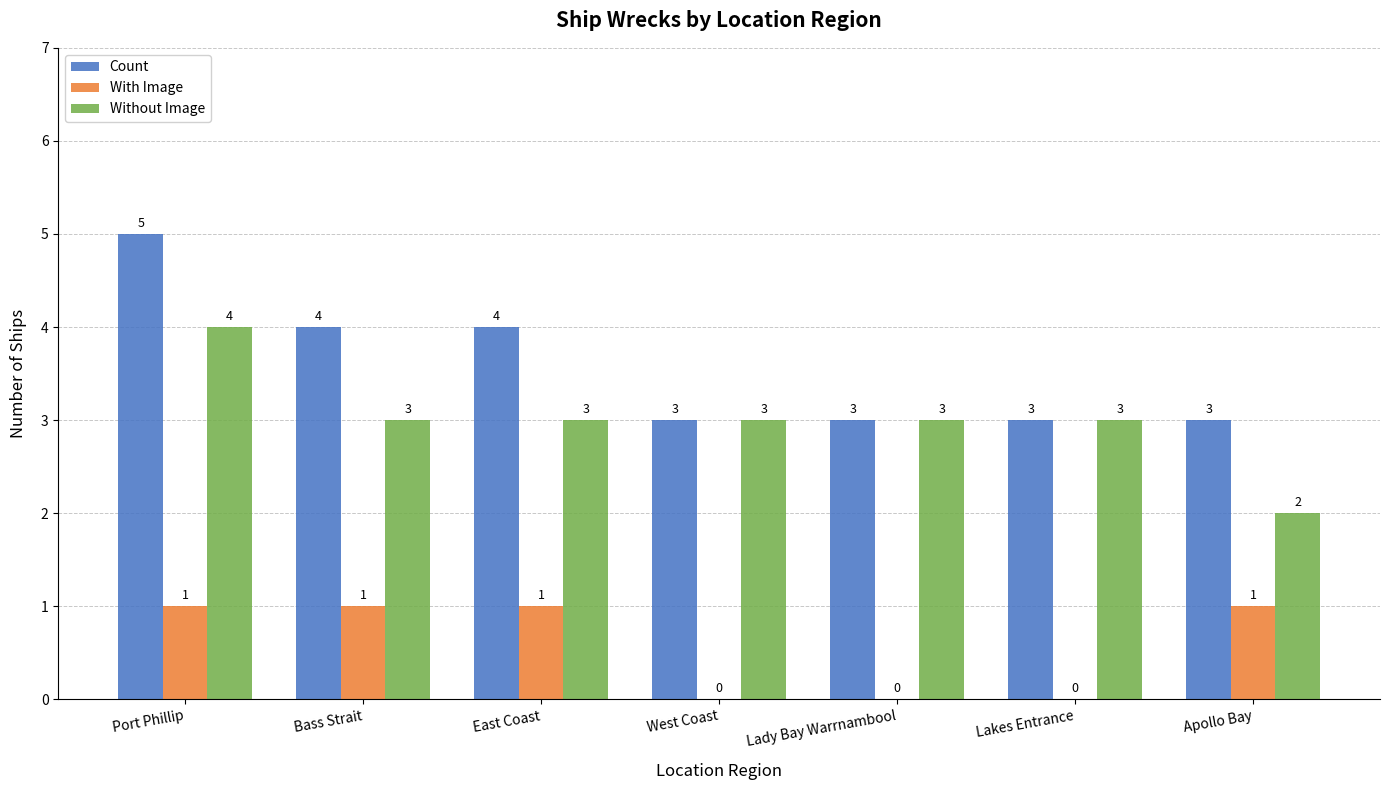

Reading left to right, extract all data points from this chart.

Count: 5	4	4	3	3	3	3
With Image: 1	1	1	0	0	0	1
Without Image: 4	3	3	3	3	3	2